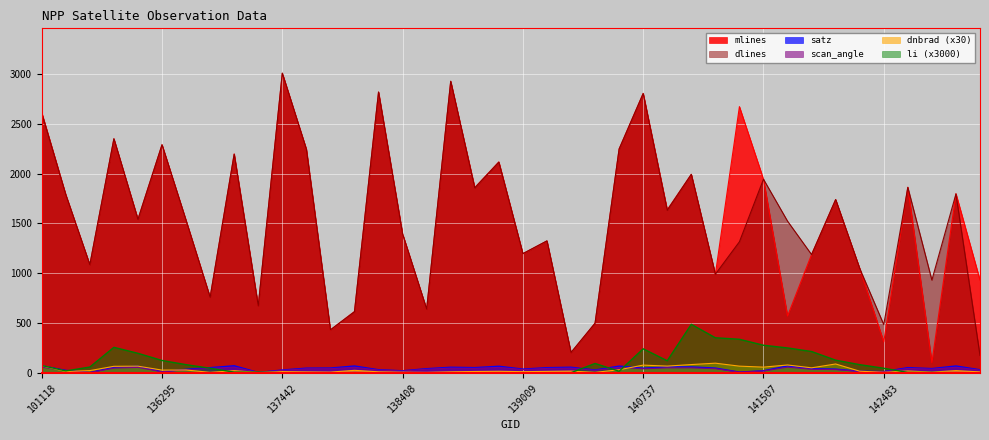

Between which two adjacent categories do mlines and dlines first intersect?

135717 and 135906